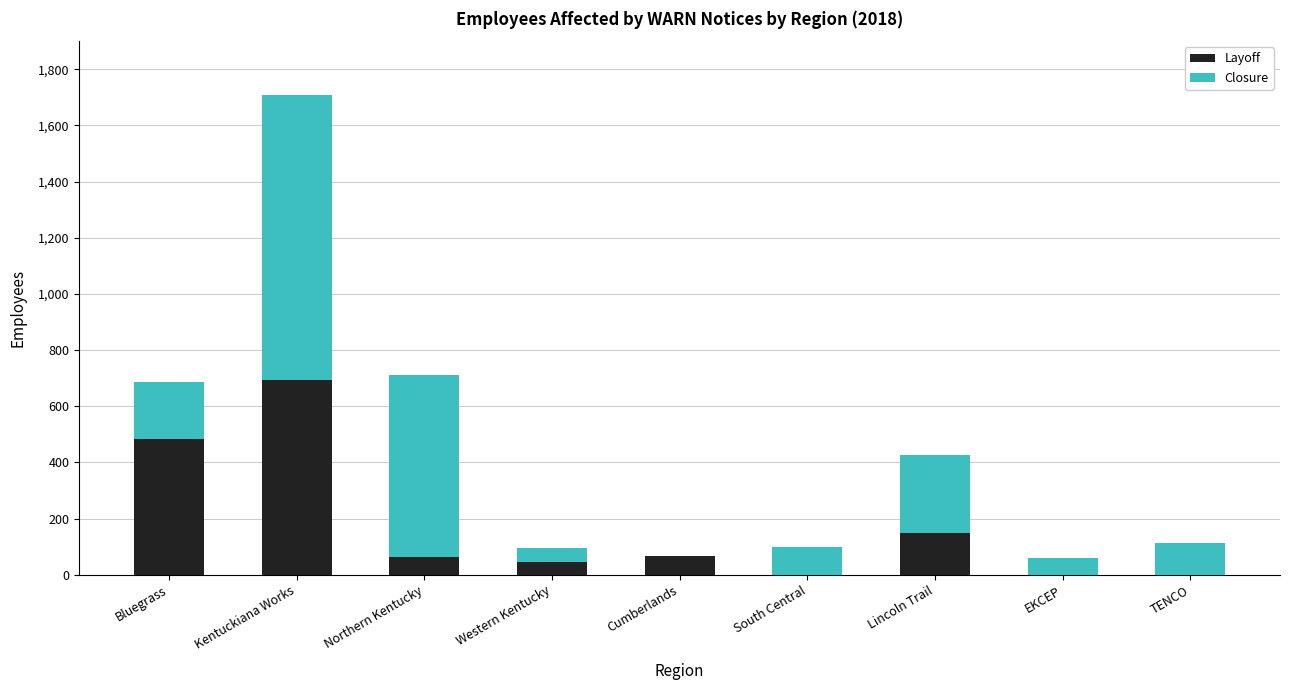

Read the Layoff value at Bluegrass, to the nearest 100.

500